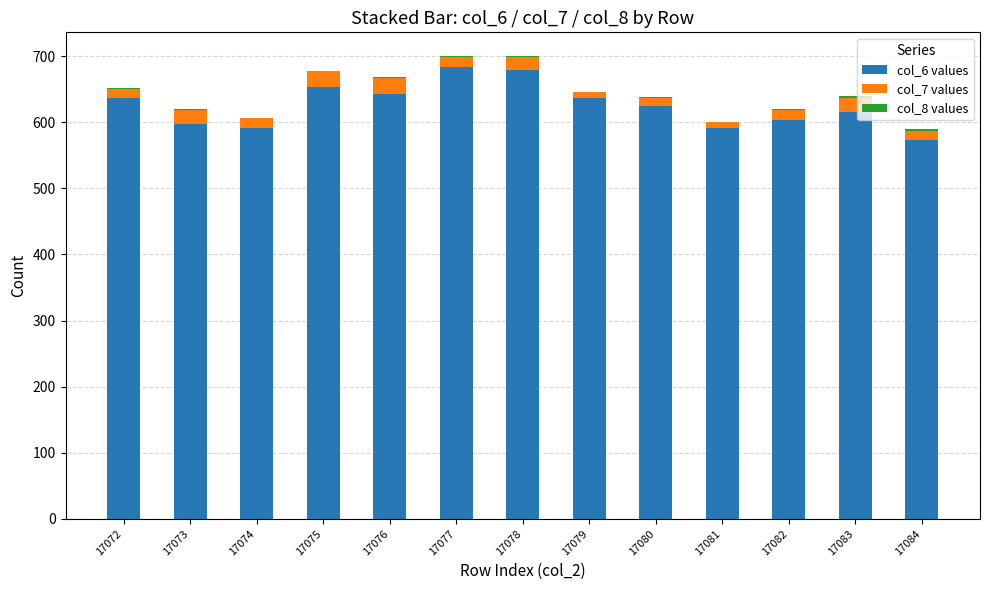

The col_6 values series shows 187 at 17081. True or false?

False